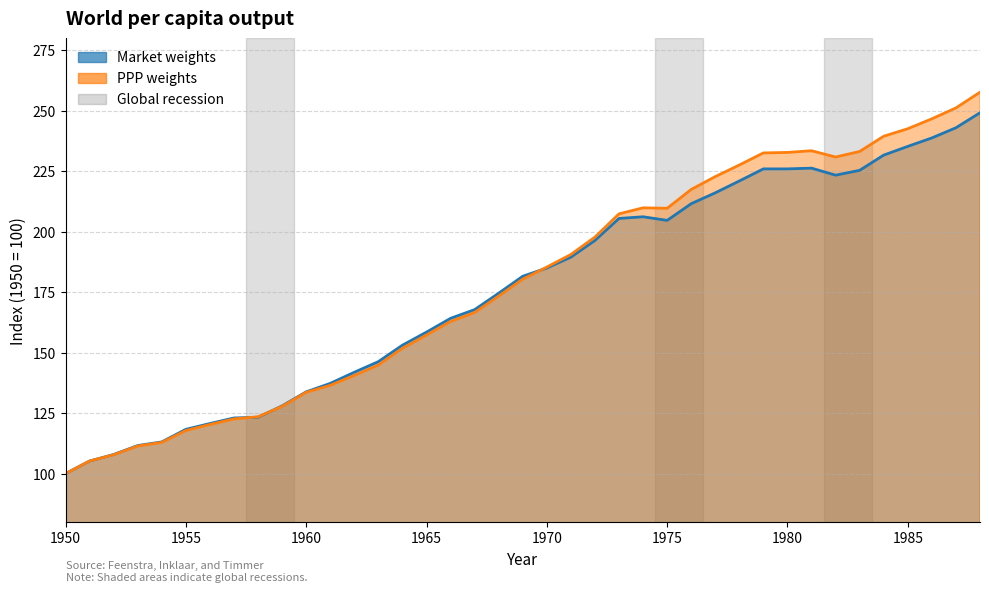

Read the Market weights value at 1960.

133.8